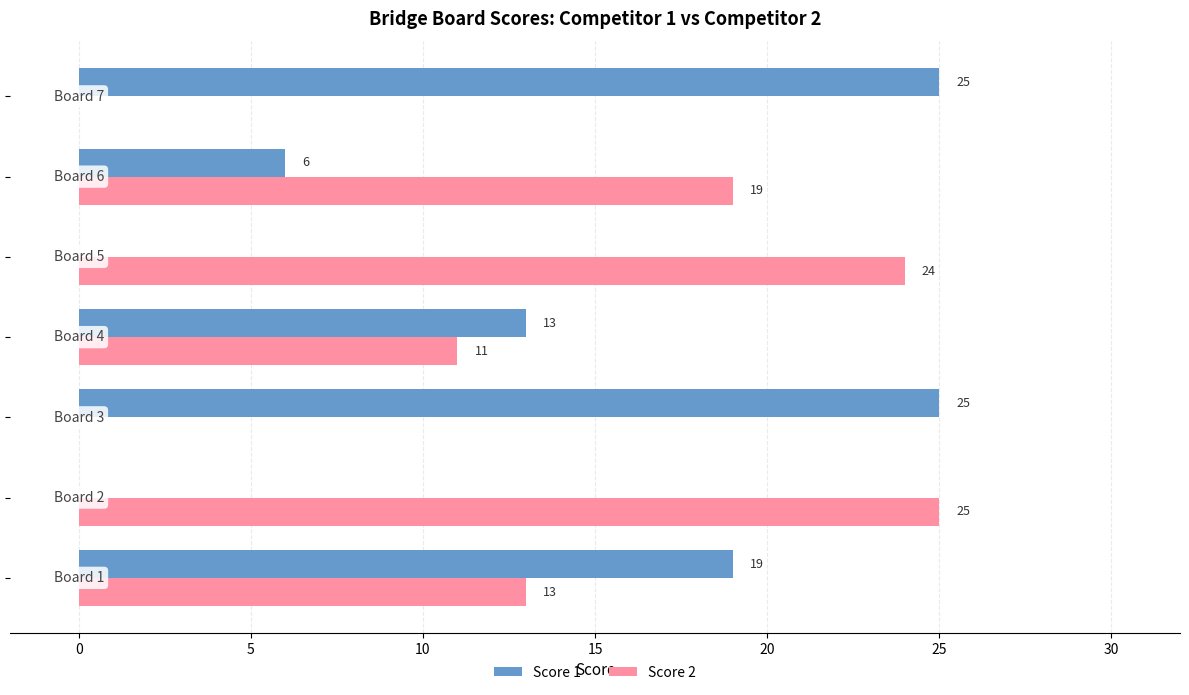

What is the sum of all Score 2 values?

92